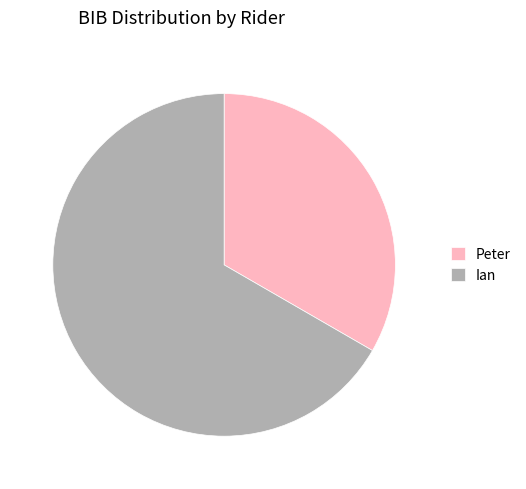

What is the largest slice in the pie chart?

Ian